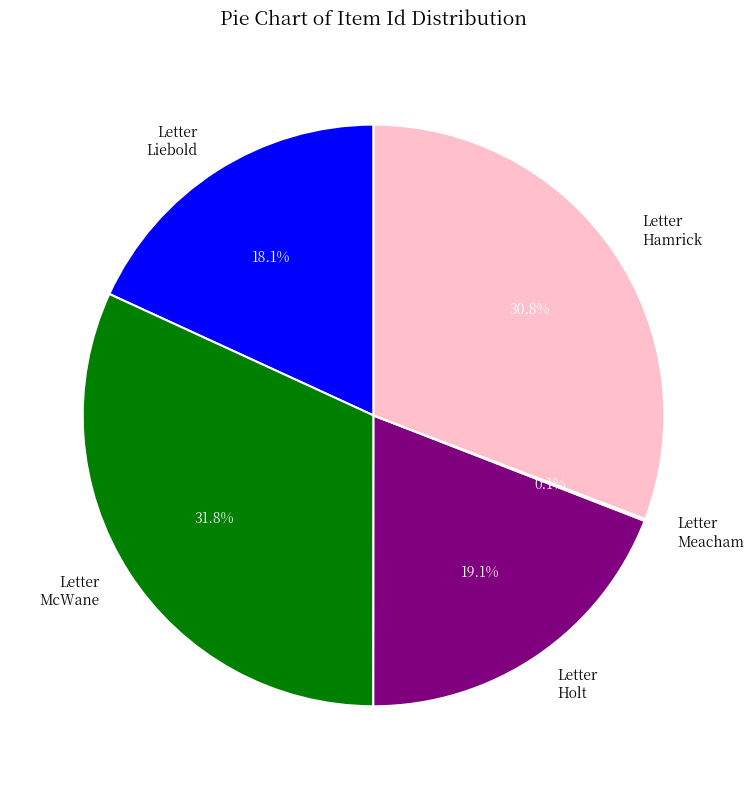

What is the largest slice in the pie chart?

Letter McWane